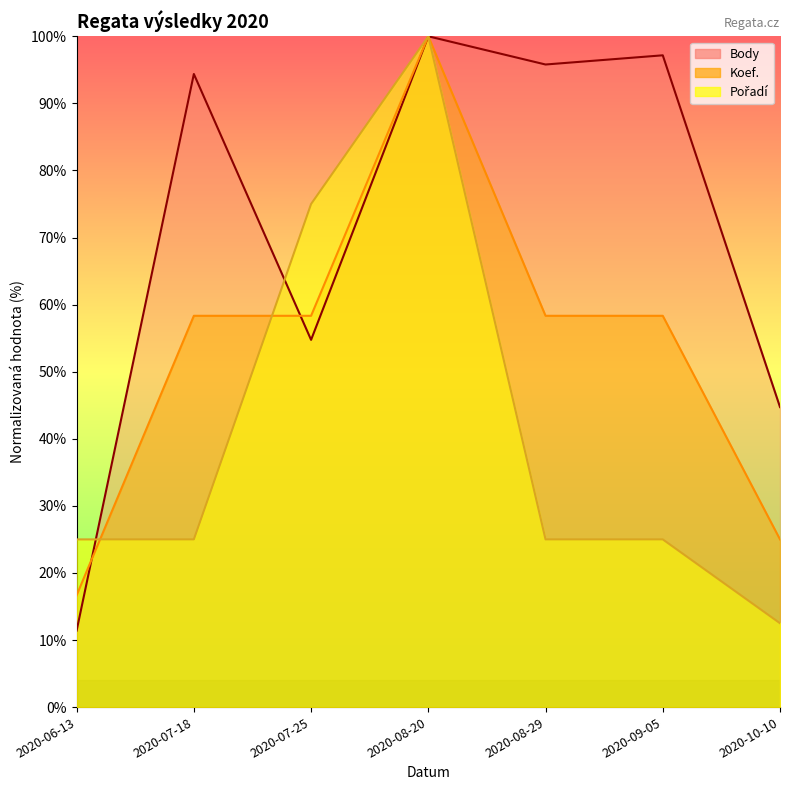

At which label does Body_line first exceed 94?

2020-07-18